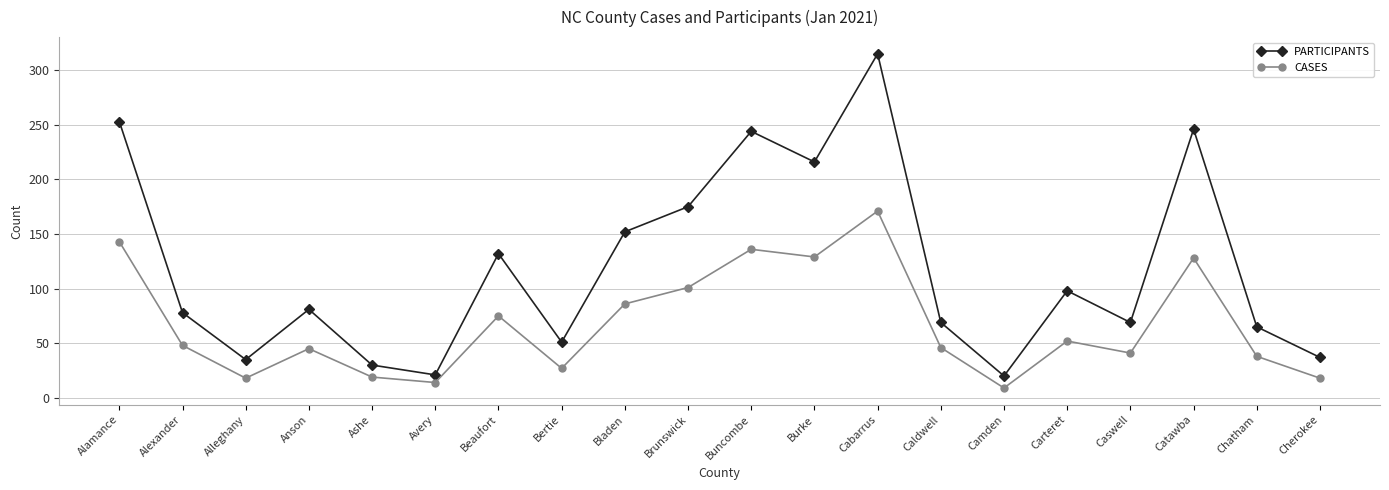

How many distinct data groups are displayed?

2